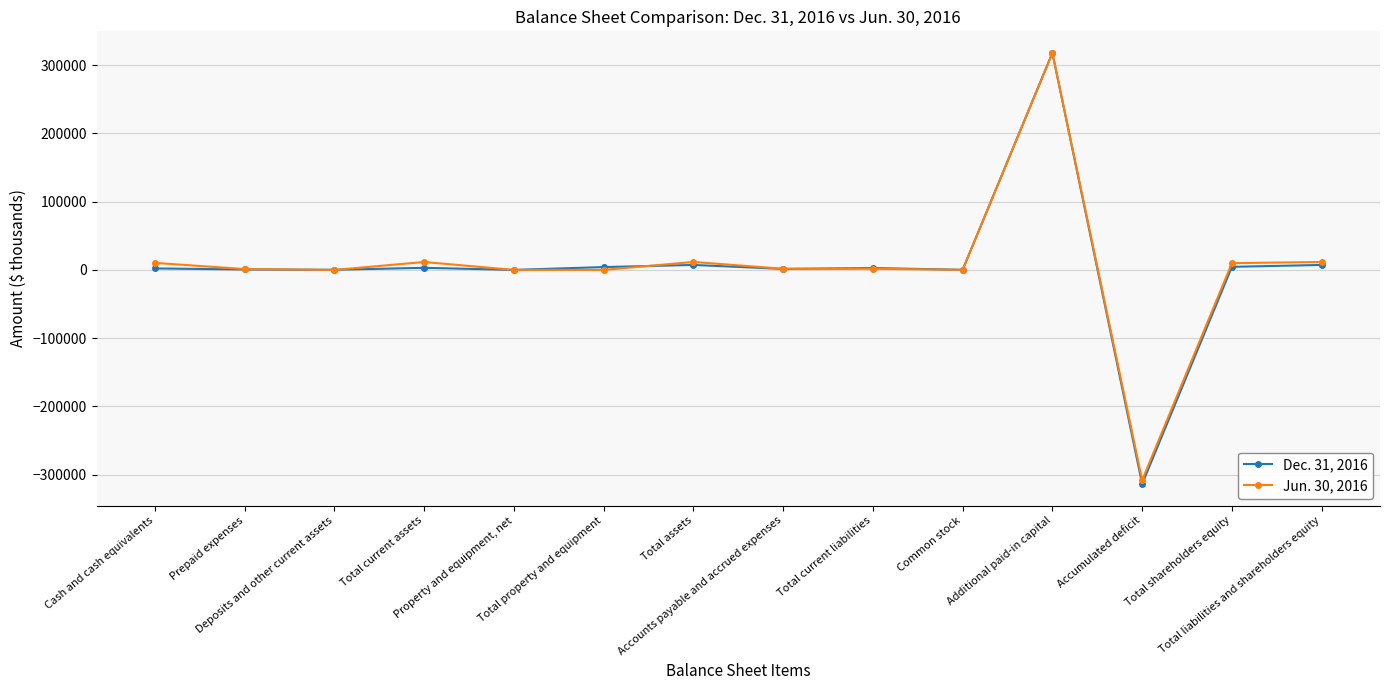

Which category has the highest value in the Dec. 31, 2016 series?

Additional paid-in capital